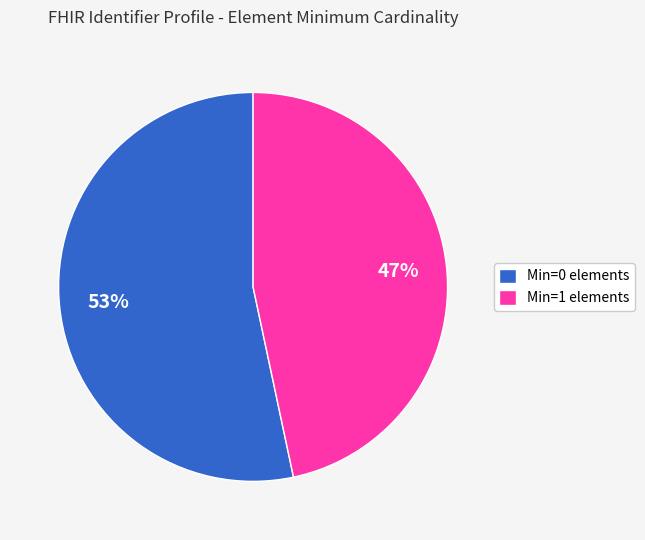

Between Min=0 elements and Min=1 elements, which is larger?

Min=0 elements